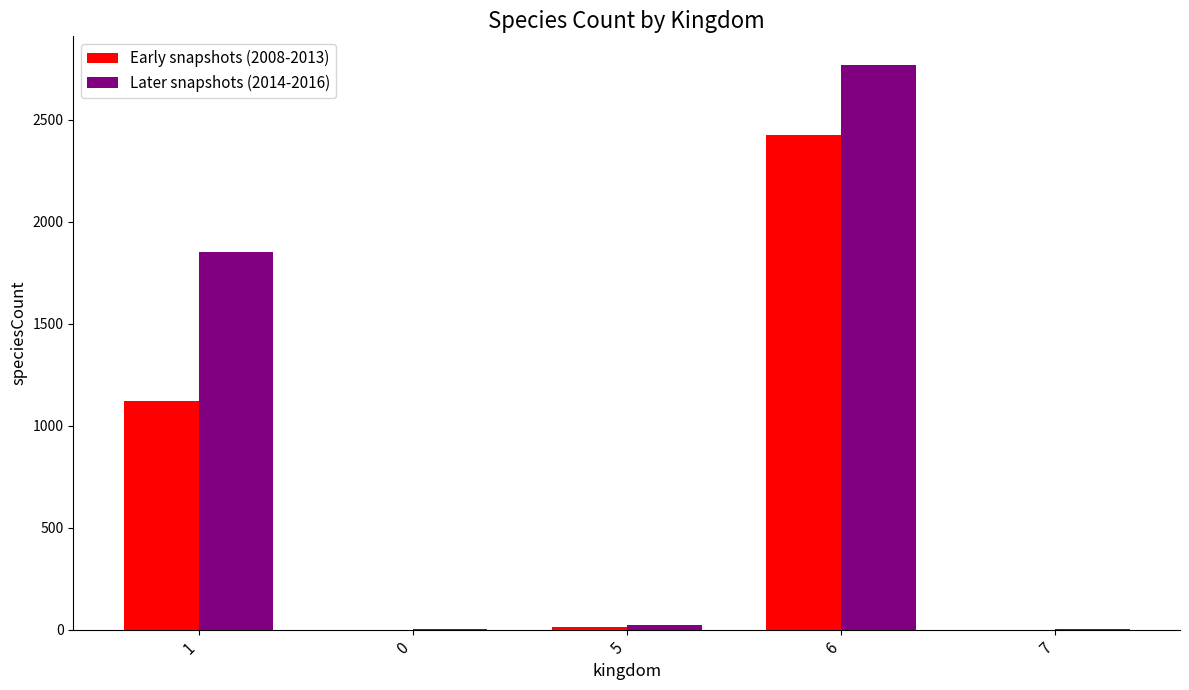

True or false: Later snapshots (2014-2016) has a value of 24 at 5.

True